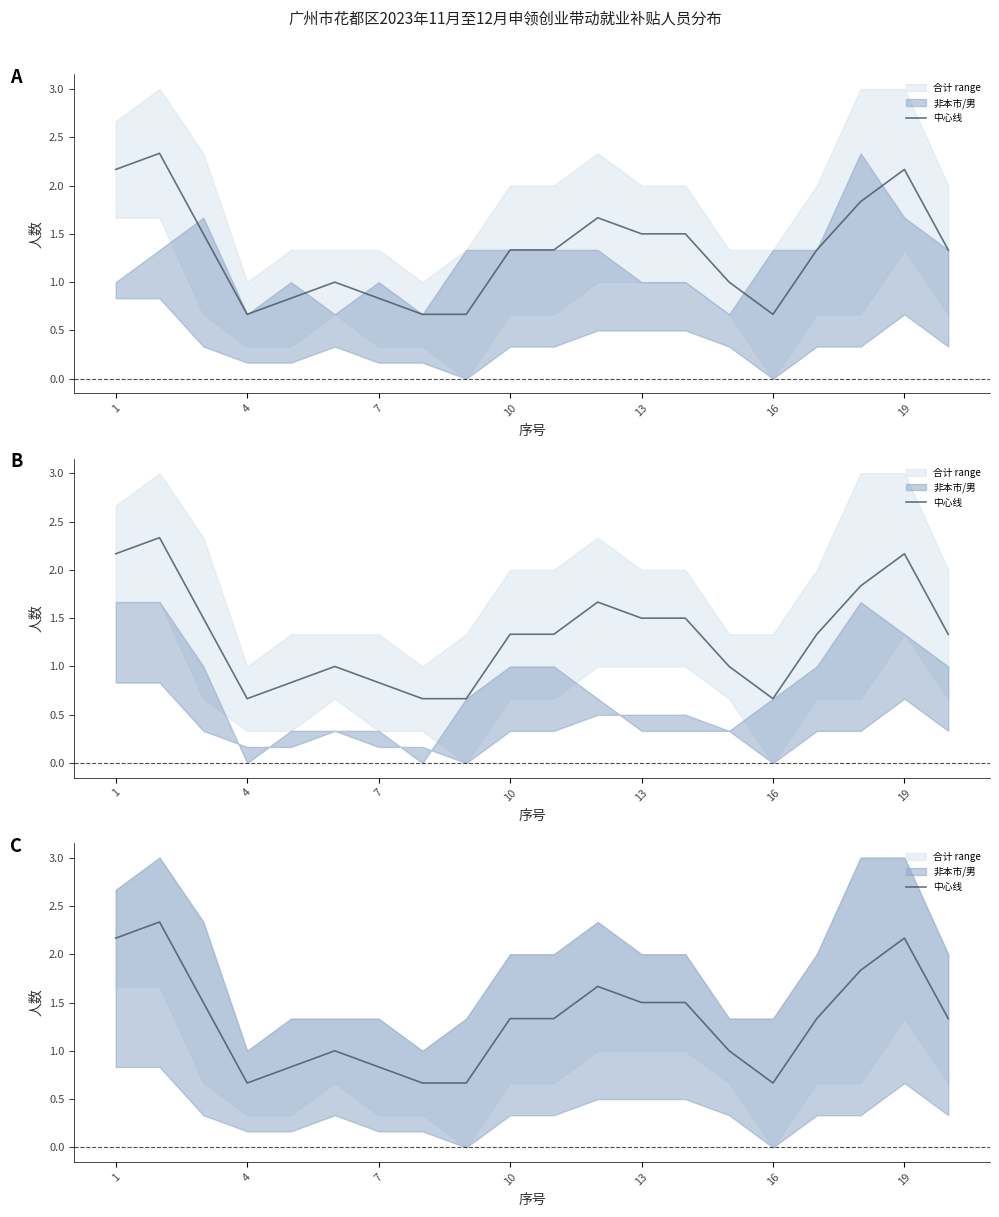

Is it true that the value at 4 is 0.7?

True